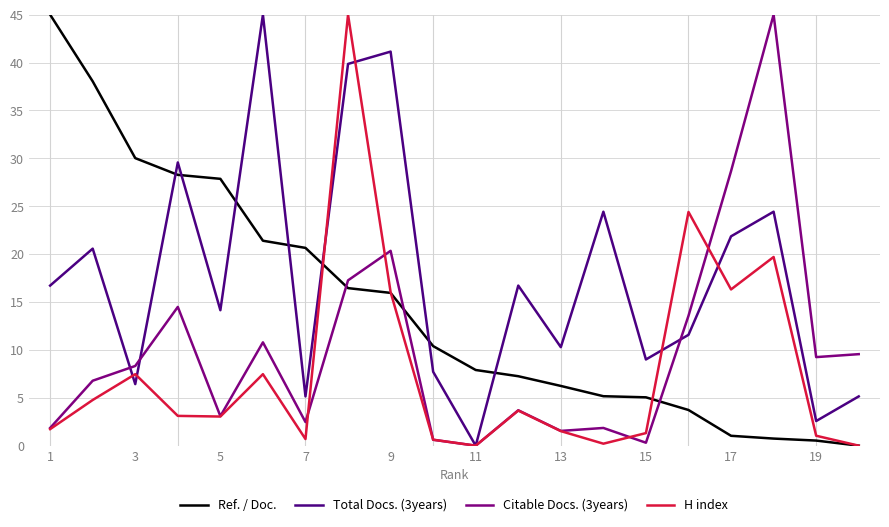

Which series ends up on top after the final intersection of Ref. / Doc. and Citable Docs. (3years)?

Citable Docs. (3years)